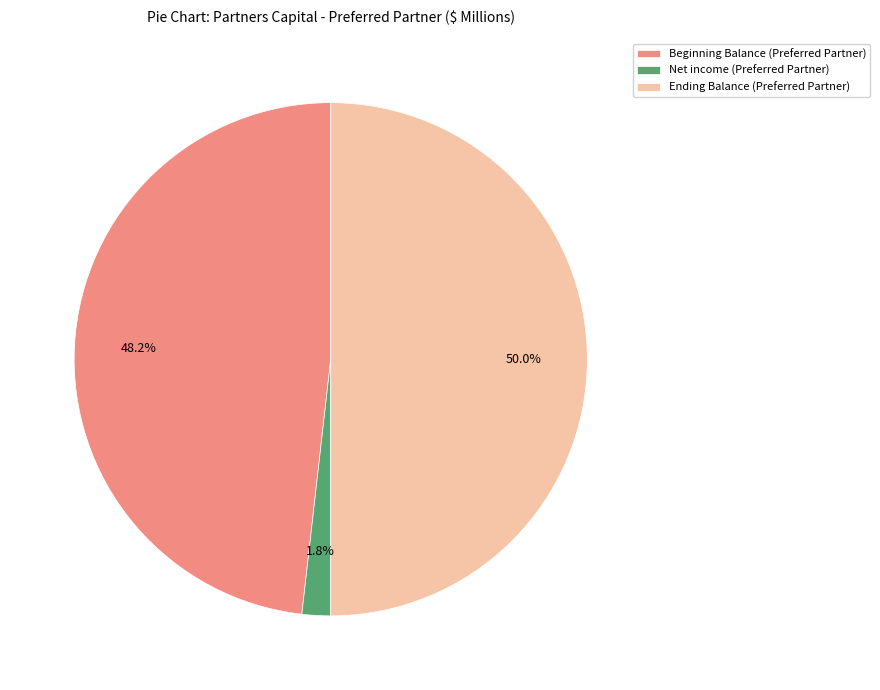

To the nearest percent, what portion does Beginning Balance (Preferred Partner) represent?

48%